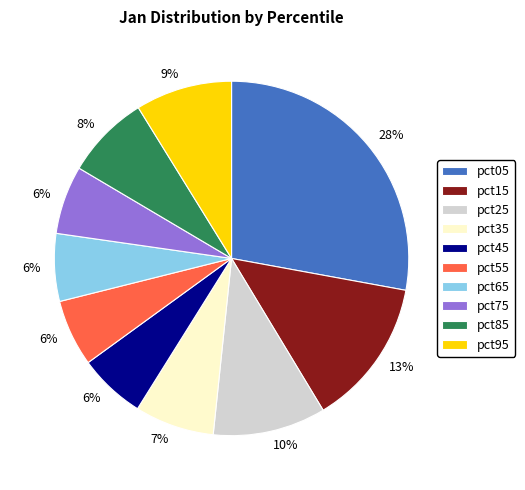

Is it true that pct75 is 11% of the pie?

False